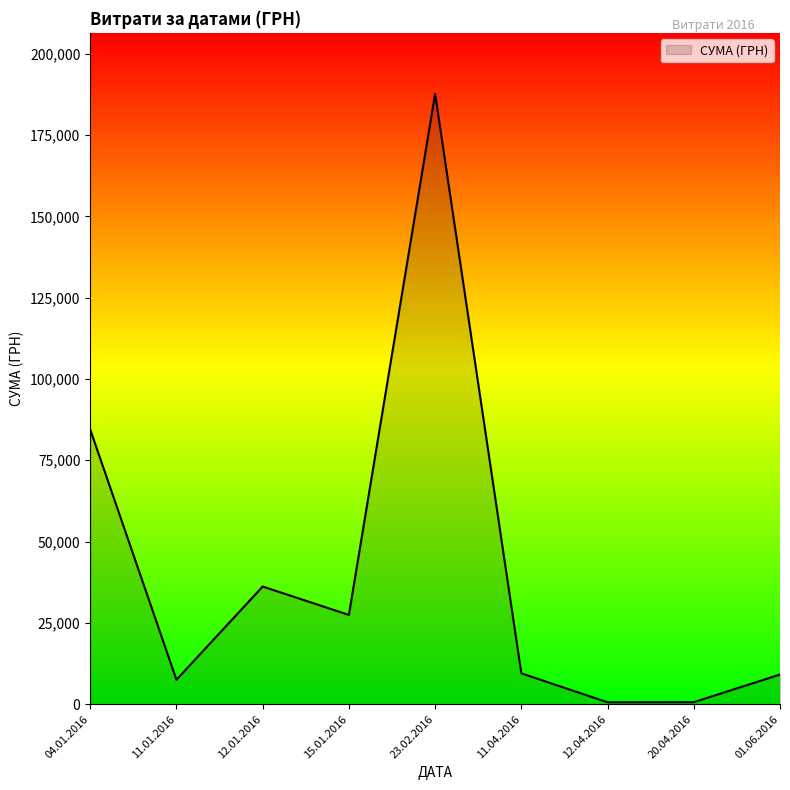

What is the change in value from 11.01.2016 to 15.01.2016?

+19930.3